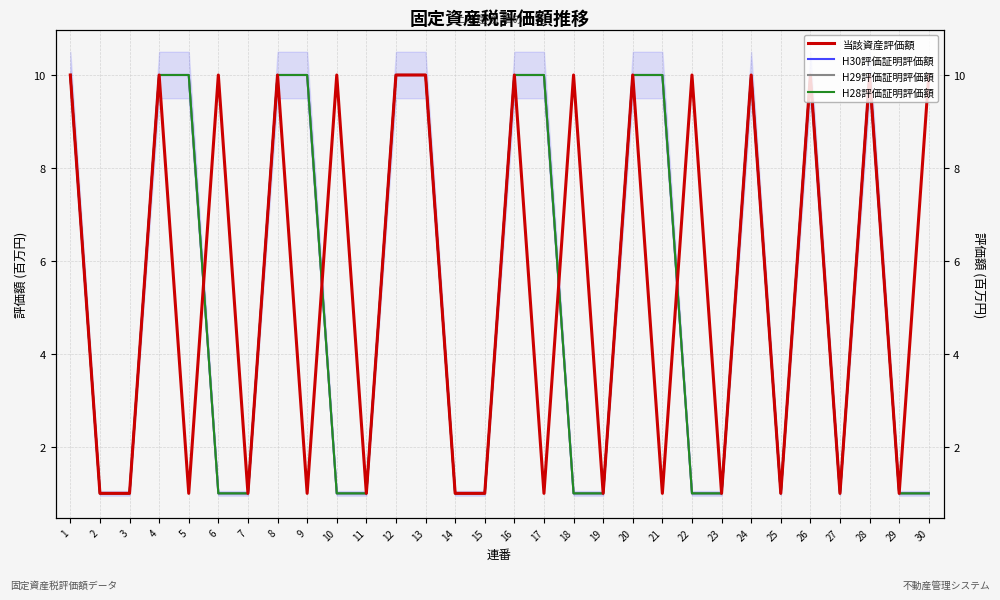

Which category has the highest value in the 当該資産評価額 series?

1